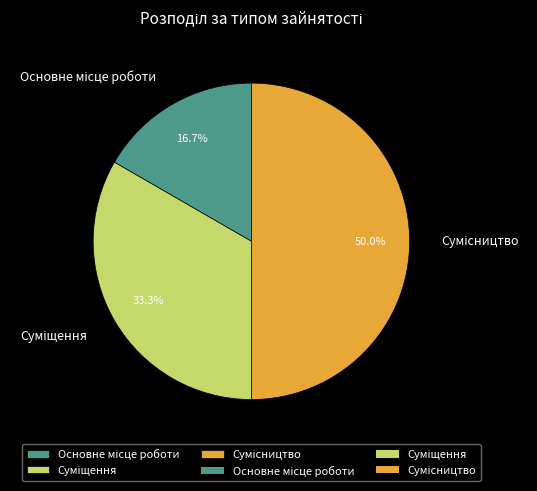

How many slices are in this pie chart?

3